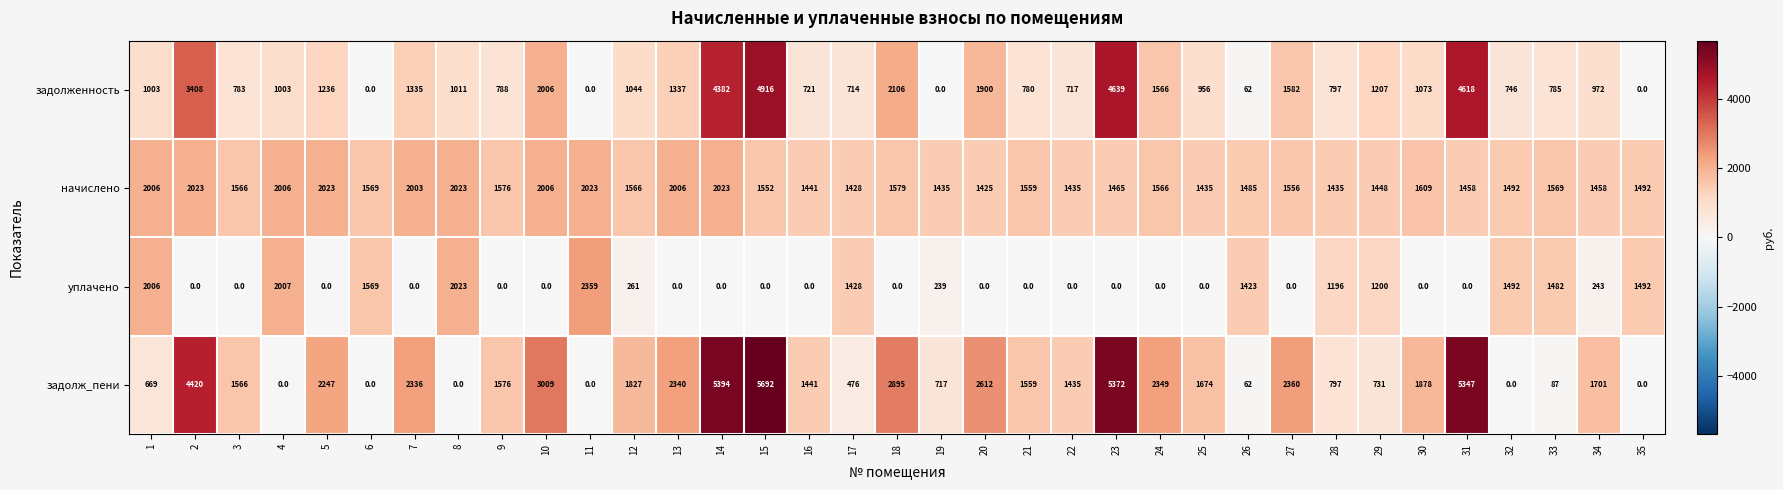

How many values in задолженность are above zero?

31